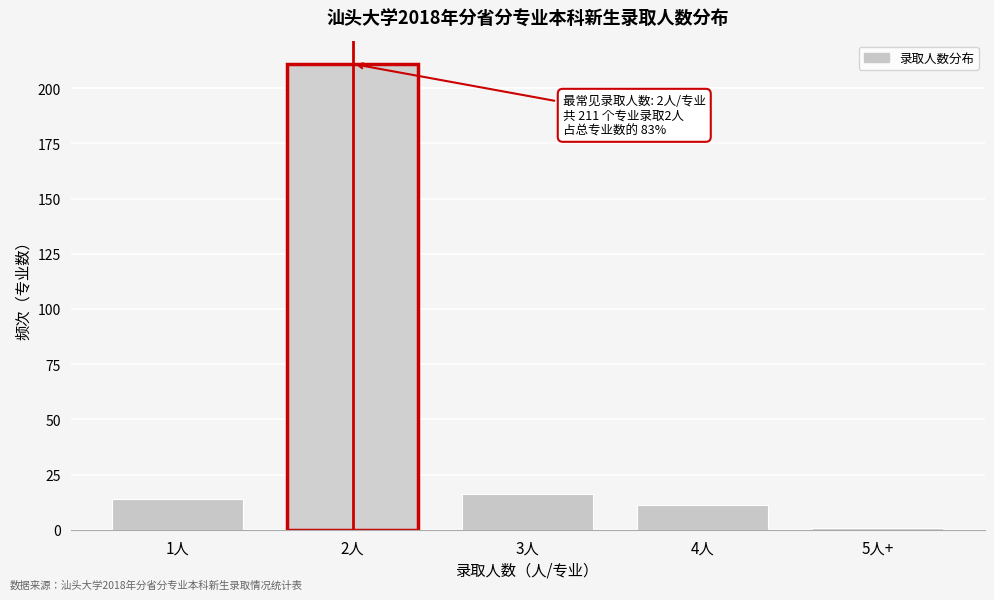

Reading left to right, list all the values displayed in this chart.

1人=14	2人=211	3人=16	4人=11	5人+=1